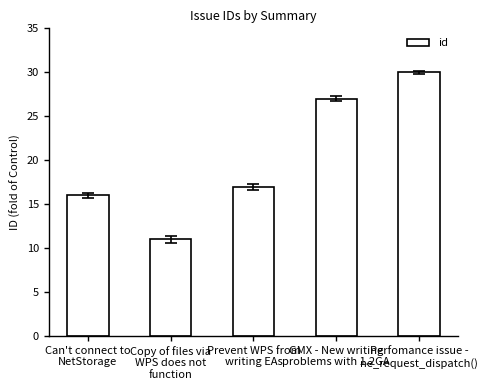

What is the label of the 1st bar from the right?

Perfomance issue -
ne_request_dispatch()